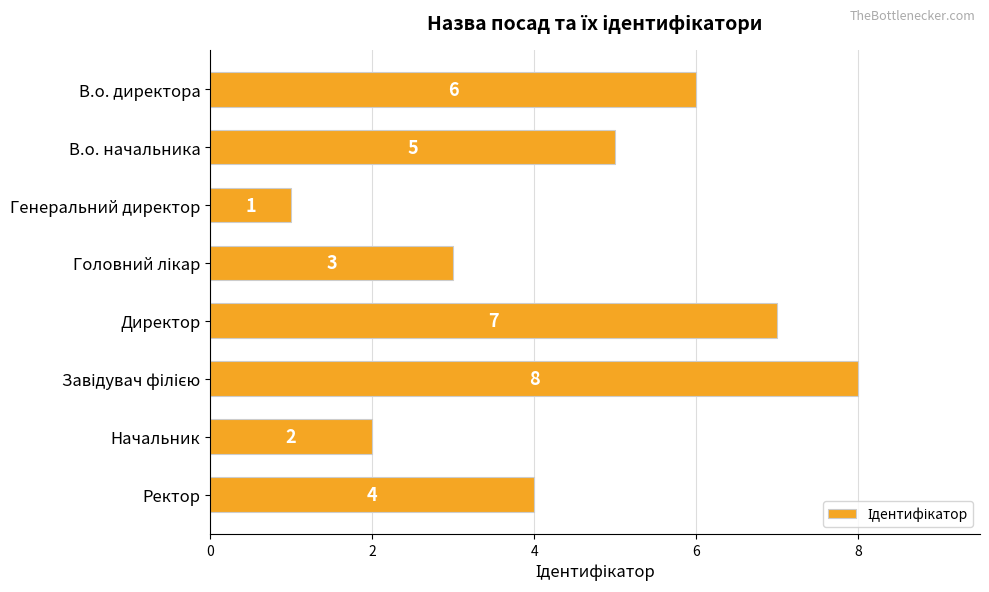

How many values are below 5?

4